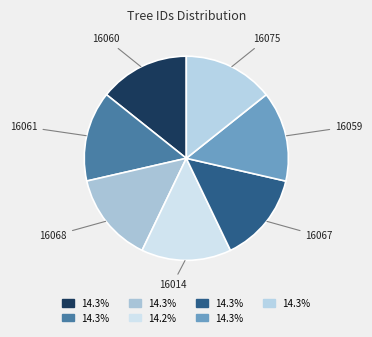

Approximately how many times larger is the value at 16059 compared to 16067?

1.0